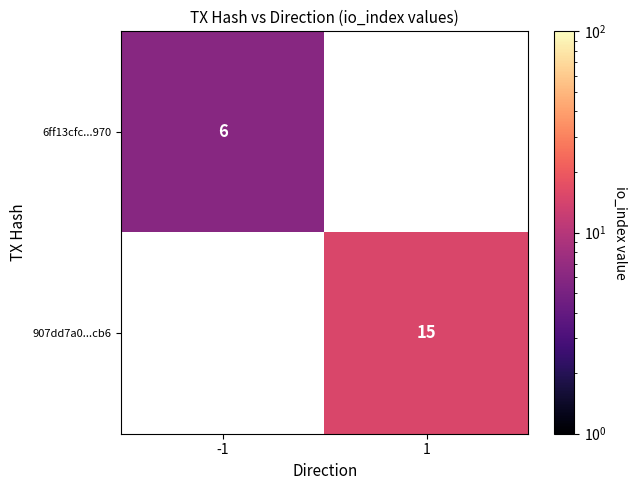

The 6ff13cfc...970 series shows 6 at -1. True or false?

True